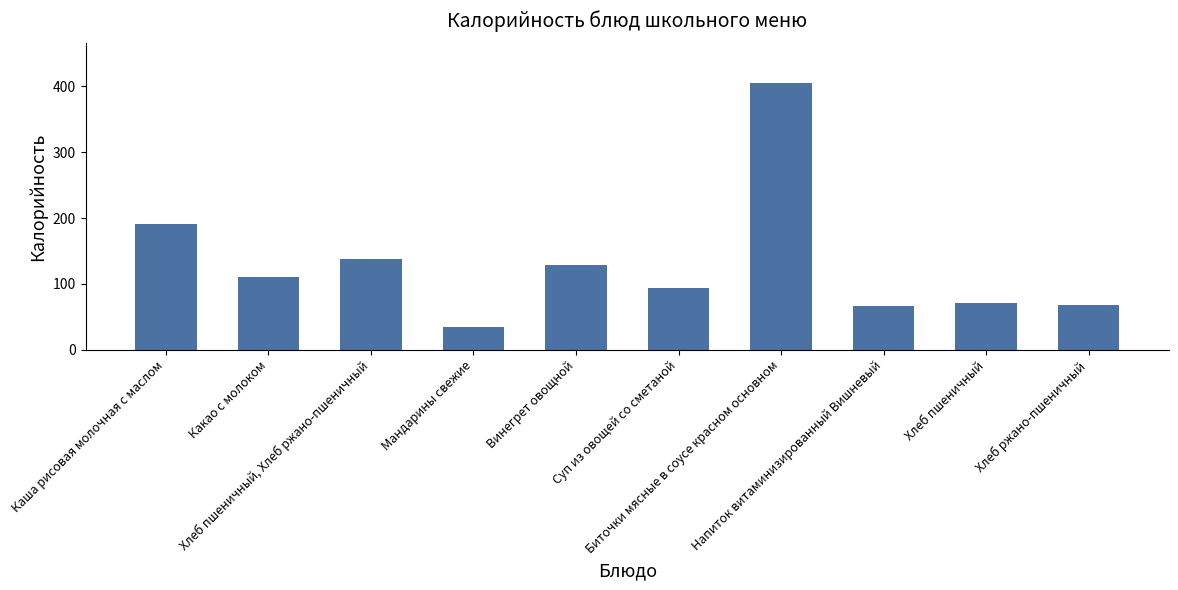

What is the difference between the second highest and second lowest values?

124.8